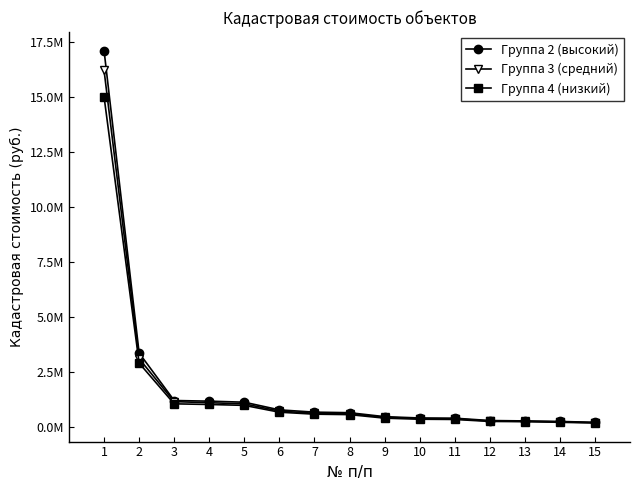

What are all the series names shown in the legend?

Группа 2 (высокий), Группа 3 (средний), Группа 4 (низкий)